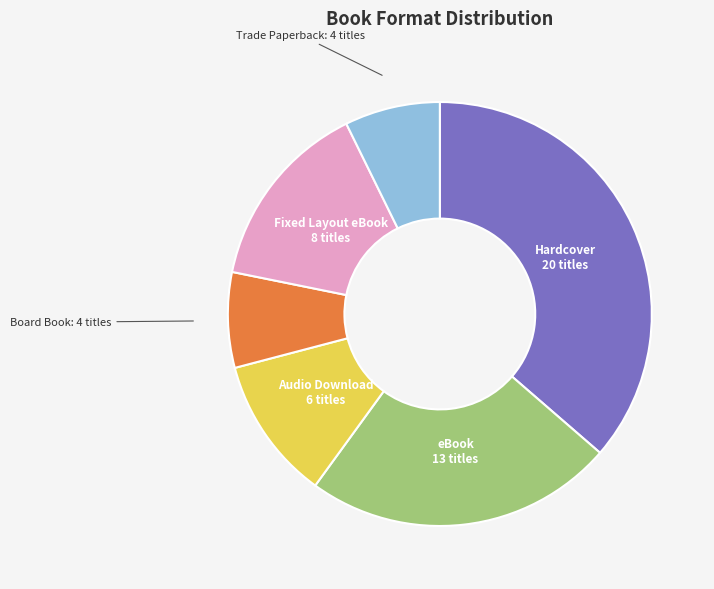

Which slice is the largest?

Hardcover